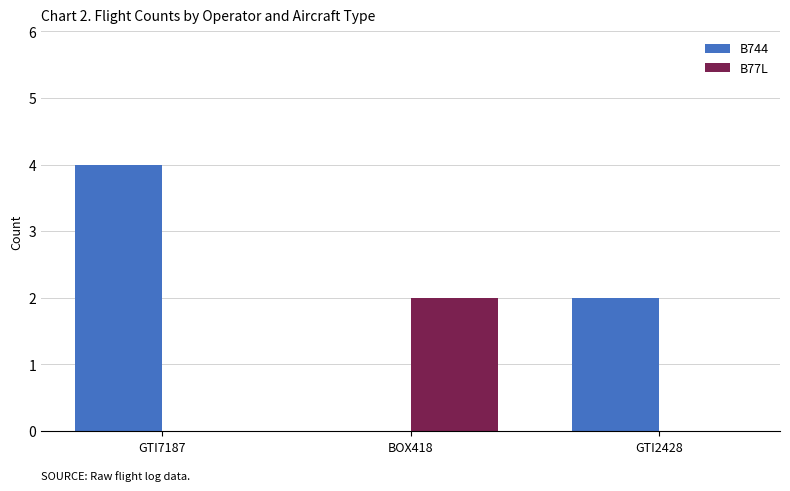

Which series has the largest total across all categories?

B744